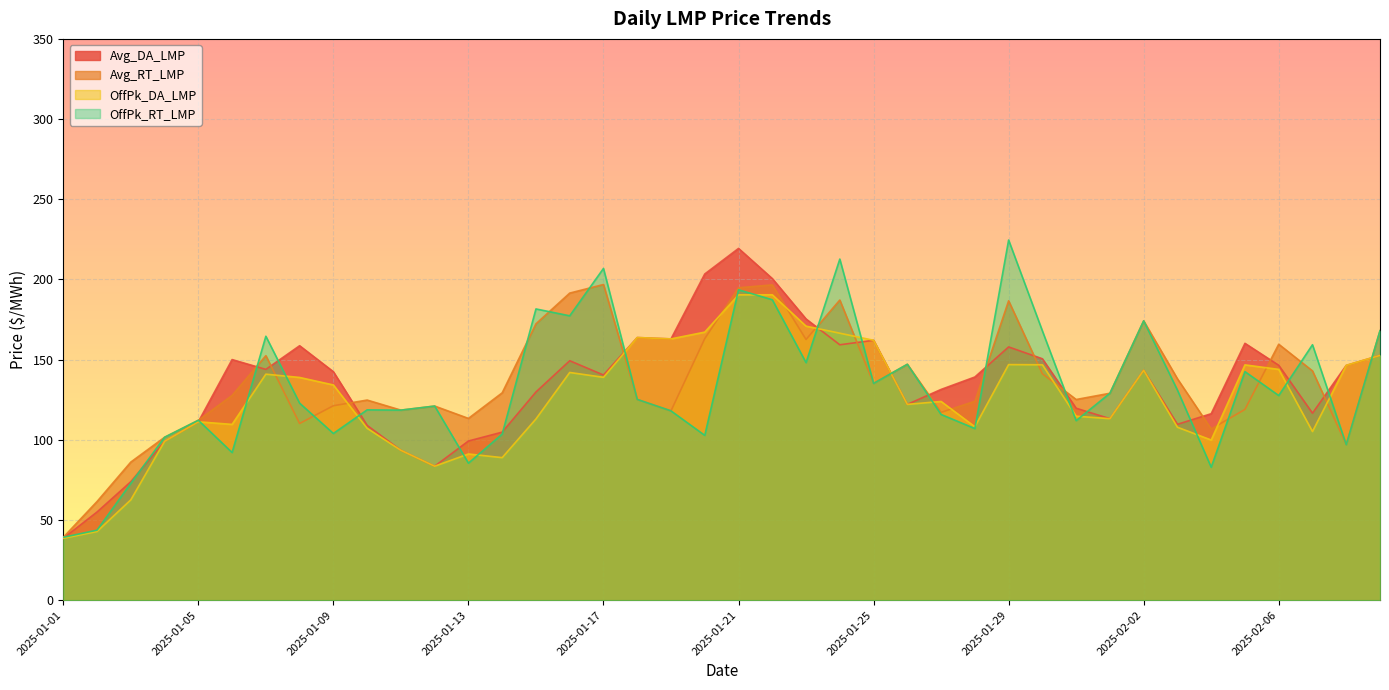

How many lines are shown in the chart?

4